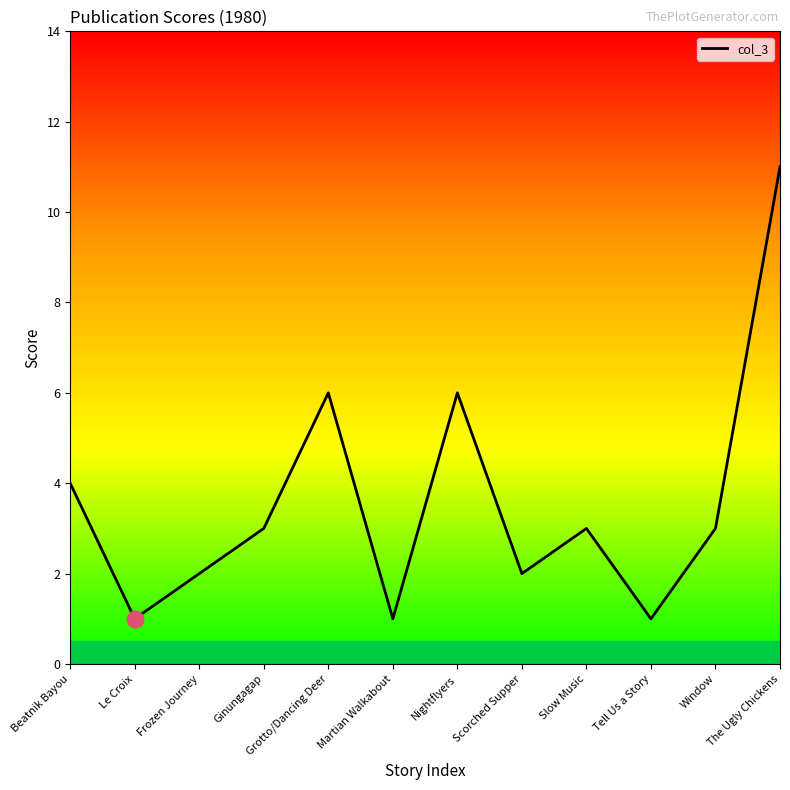

How many lines are shown in the chart?

1